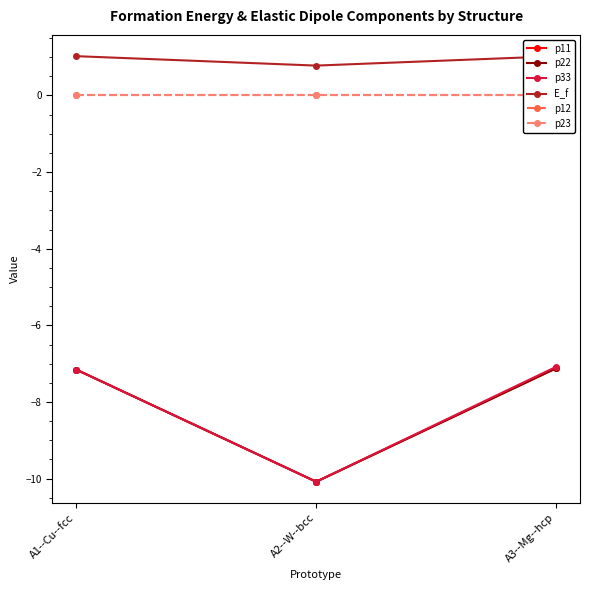

What is the label of the 2nd point from the left?

A2--W--bcc